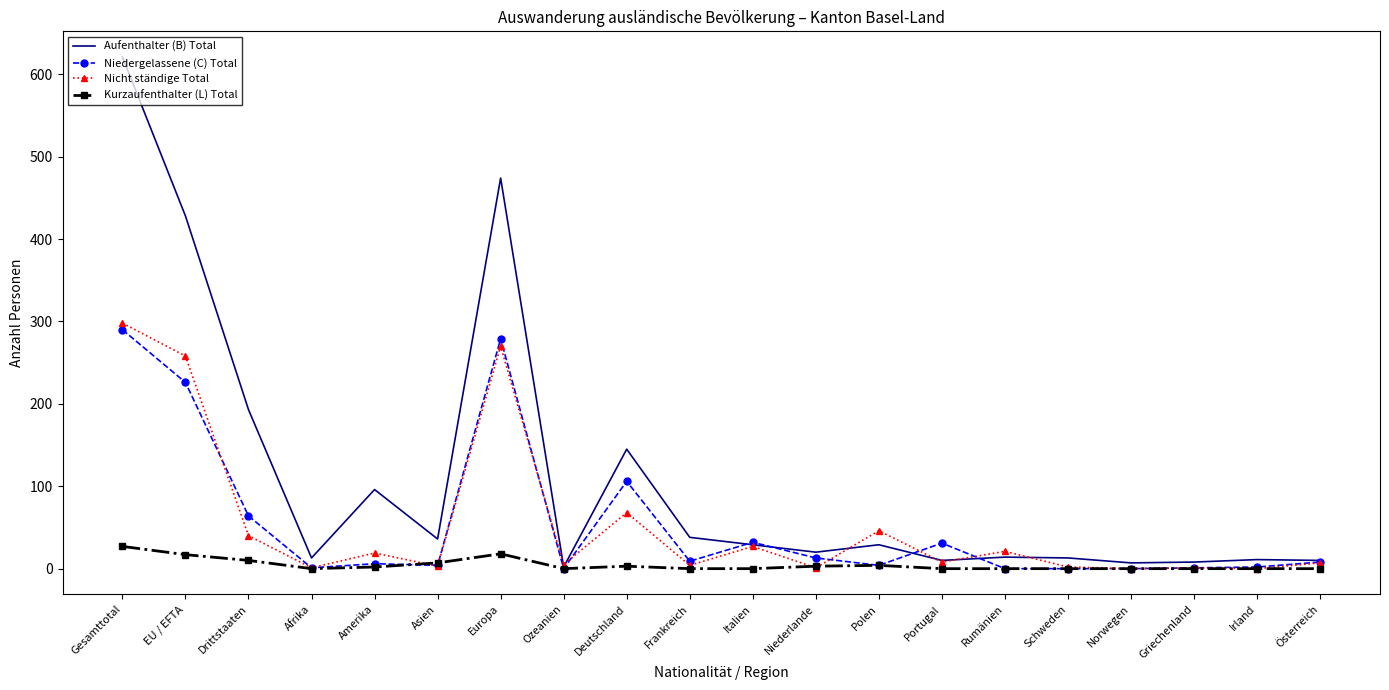

What position from the right is EU / EFTA?

19